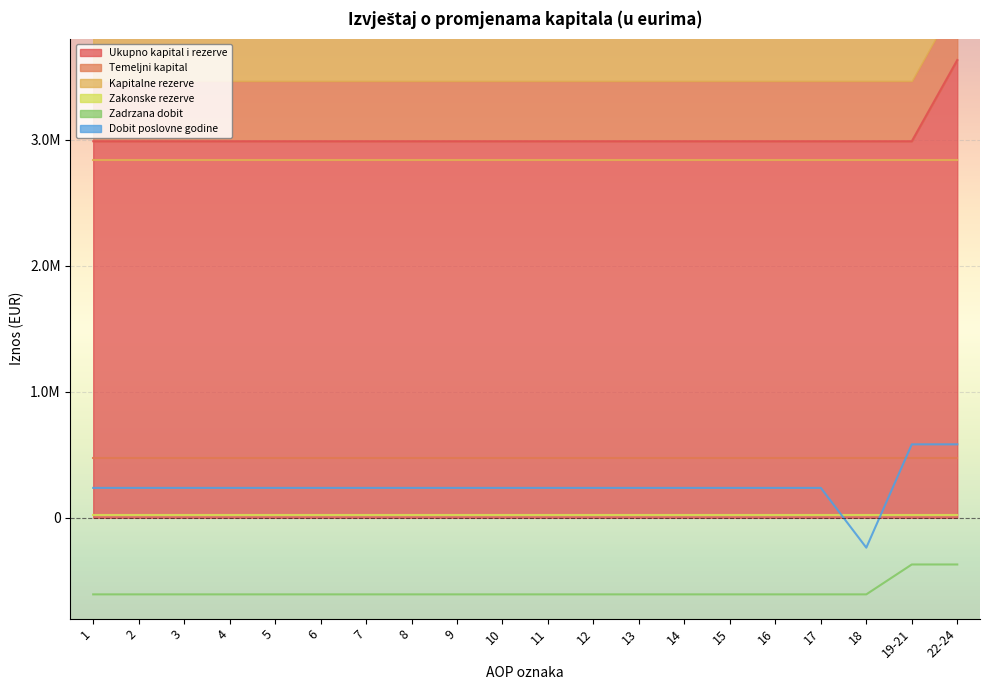

How many categories are shown in the chart?

20